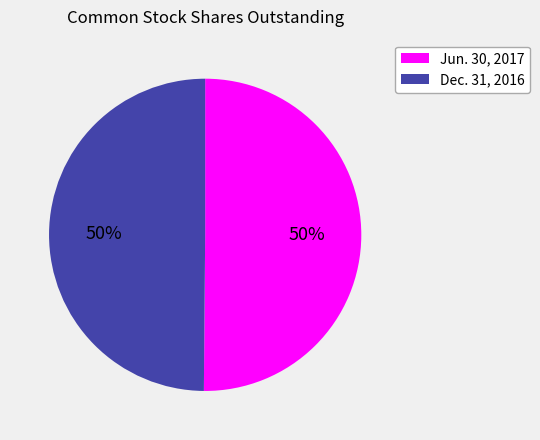

True or false: Dec. 31, 2016 accounts for 58% of the total.

False